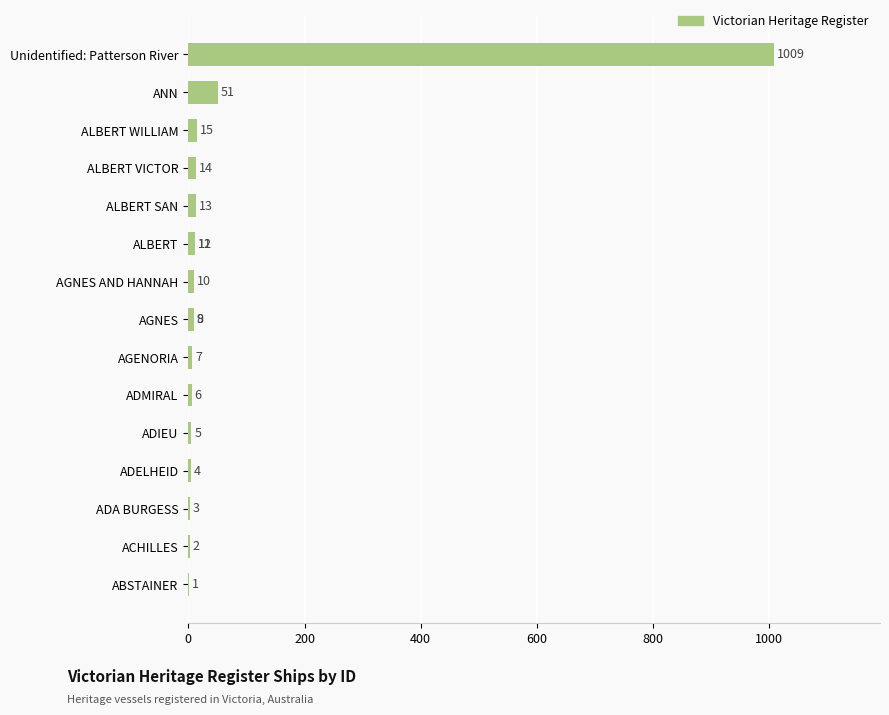

True or false: the data shows 466 at Unidentified: Patterson River.

False